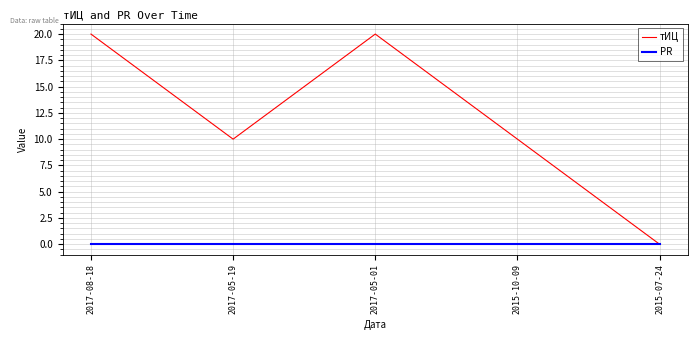

What is the total value across all series at 2015-10-09?

10